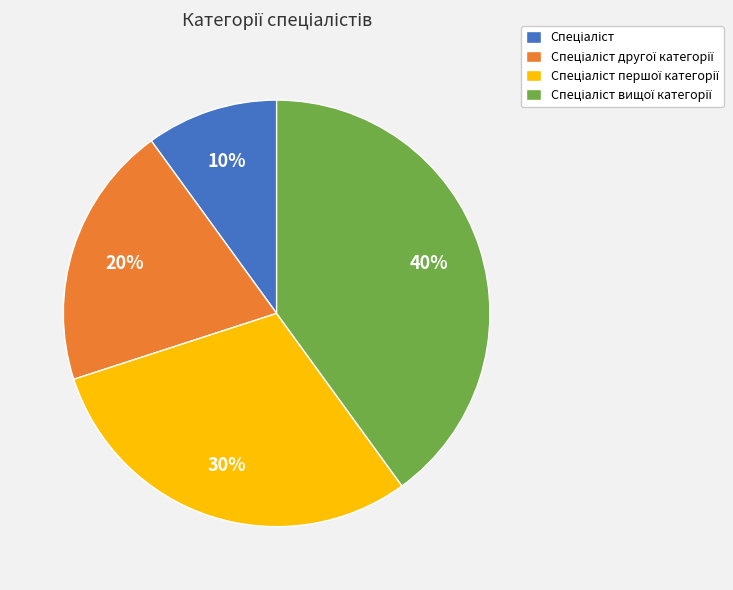

Is there a majority slice in this chart?

No